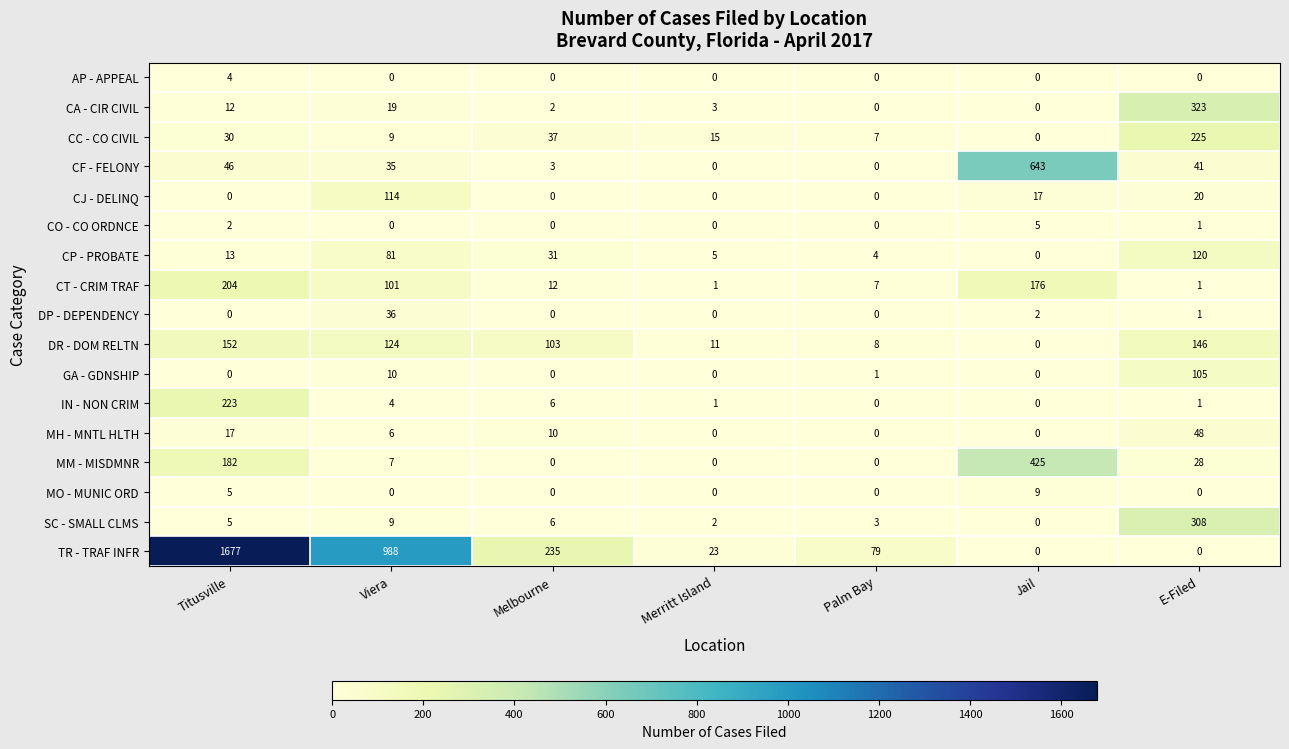

The value of CT - CRIM TRAF at Titusville is 204. True or false?

True